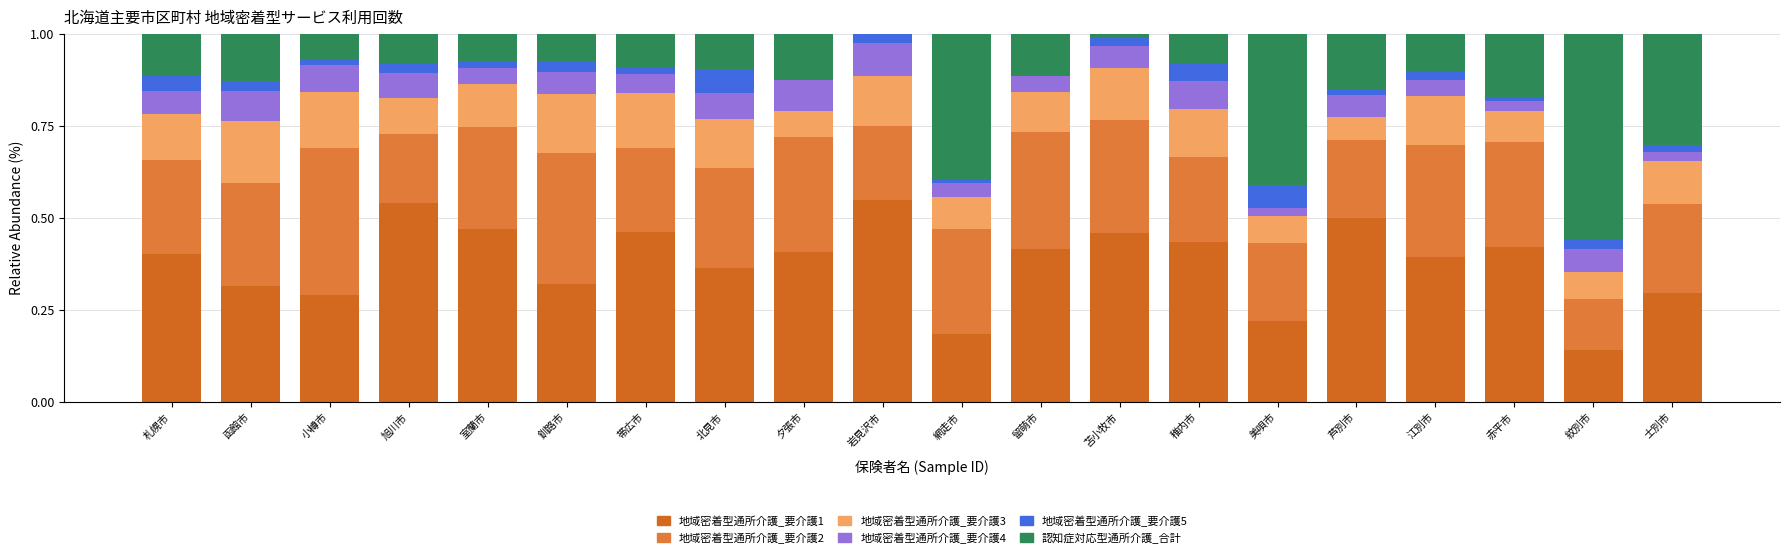

At which category is the sum across all series the highest?

江別市